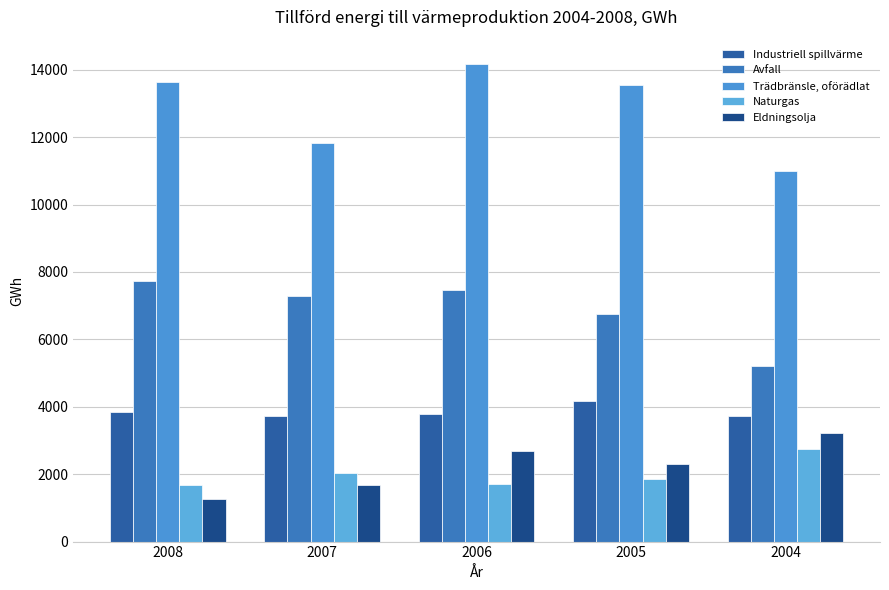

What is the difference between the Eldningsolja values at 2004 and 2005?

905.8